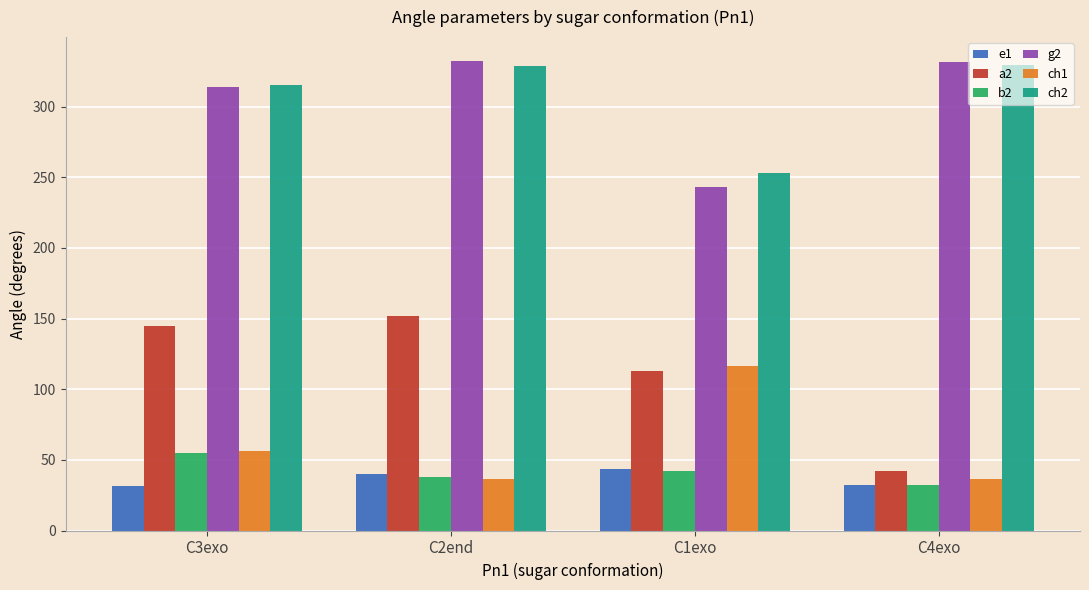

What is the label of the 2nd bar from the right?

C1exo